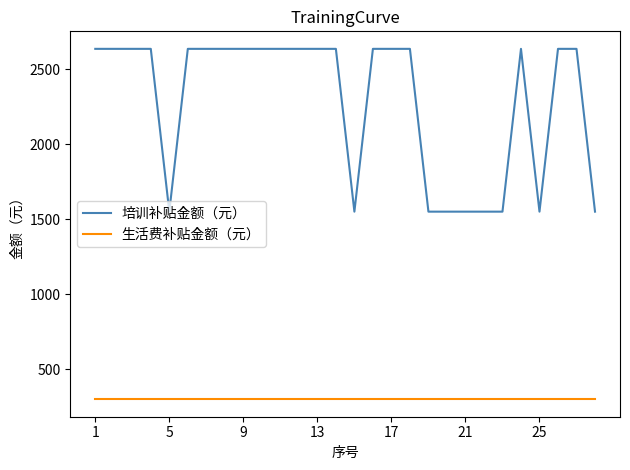

How many lines are shown in the chart?

2